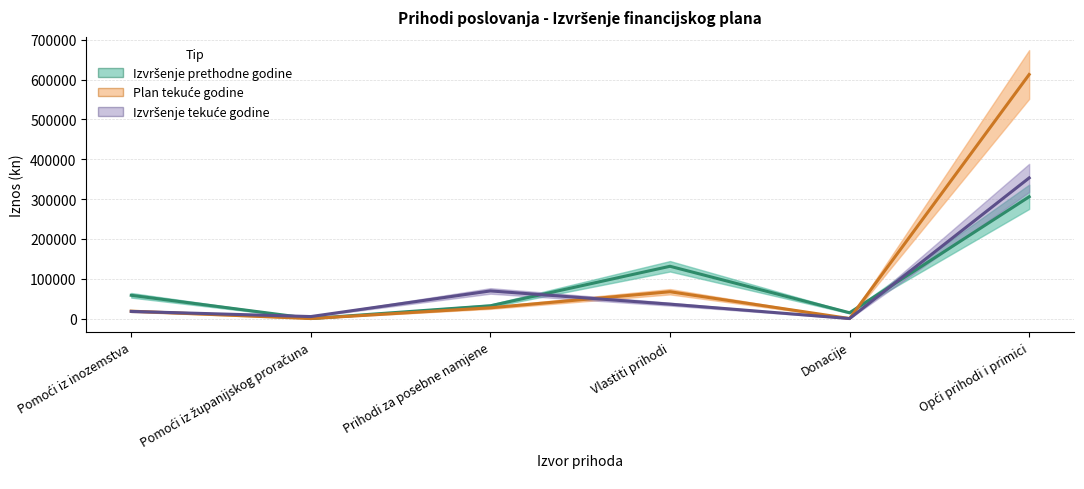

What is the total value across all series at Pomoći iz inozemstva?

94897.6